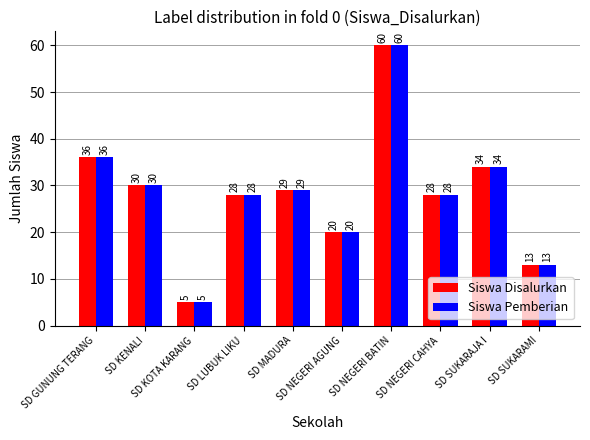

How many bars are there in each group?

2